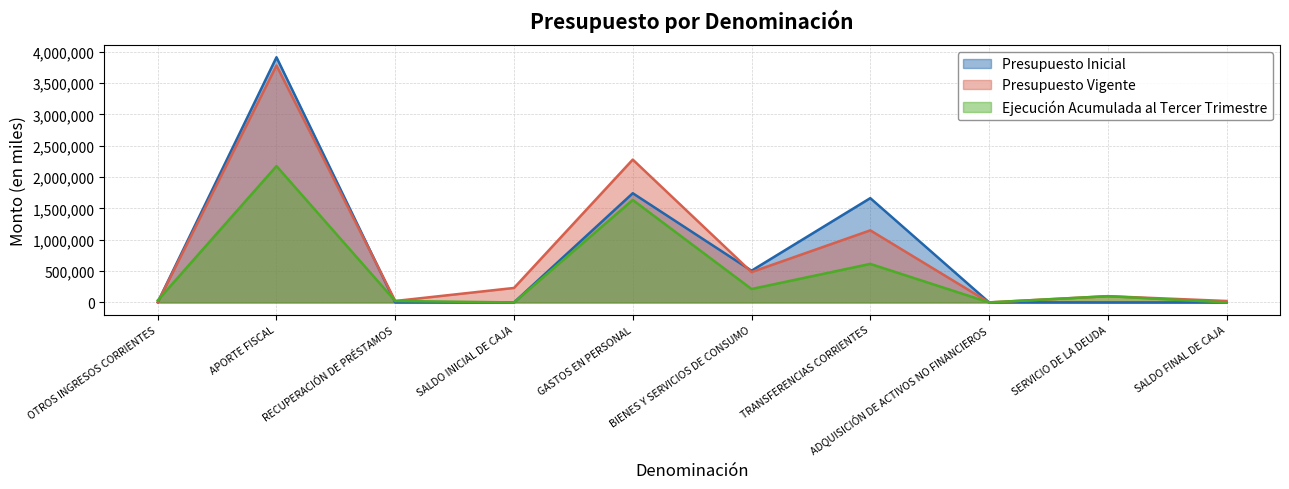

What is the sum of the Ejecución Acumulada al Tercer Trimestre values at RECUPERACIÓN DE PRÉSTAMOS and SALDO FINAL DE CAJA?

22940